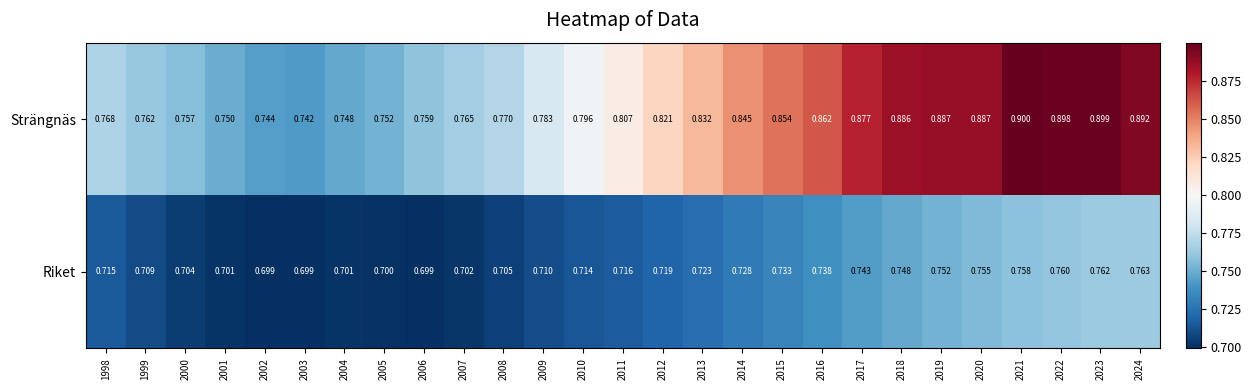

Is the value of Strängnäs at 2022 greater than the value of Riket at 2005?

Yes